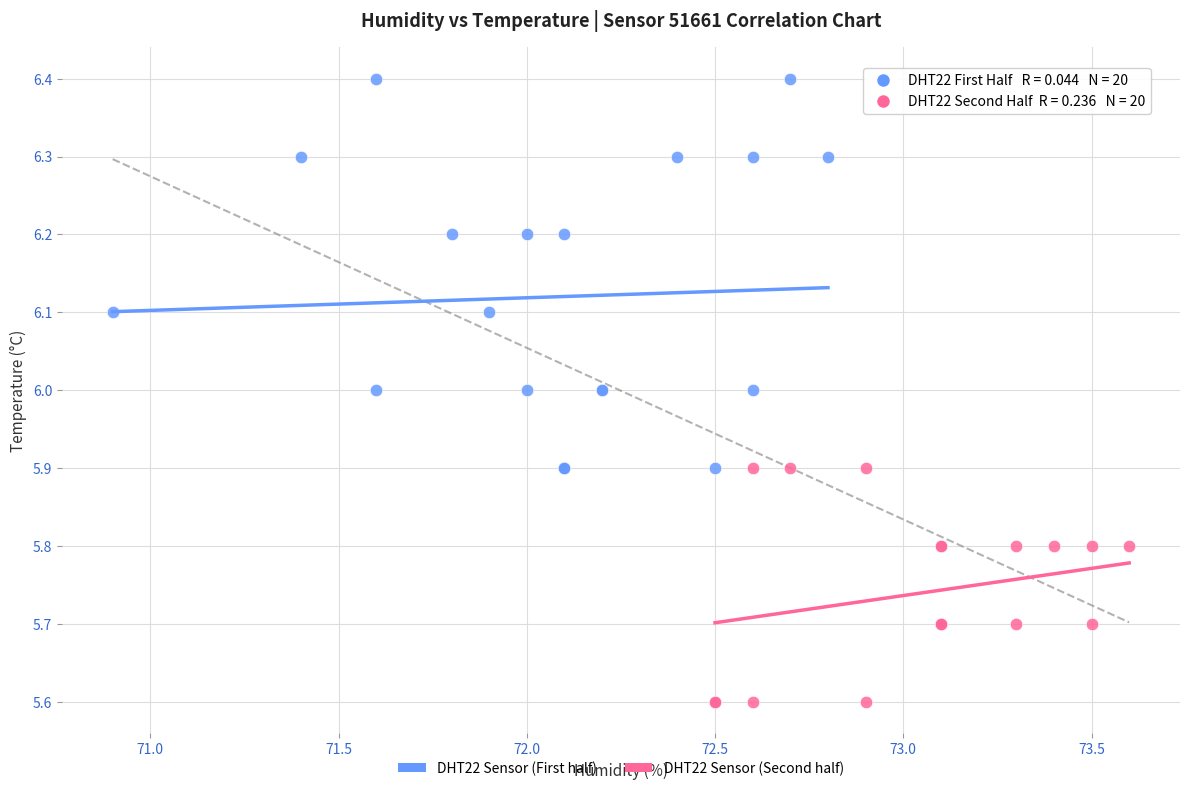

Which series contains the lowest Y value?

DHT22 Sensor (Second half)